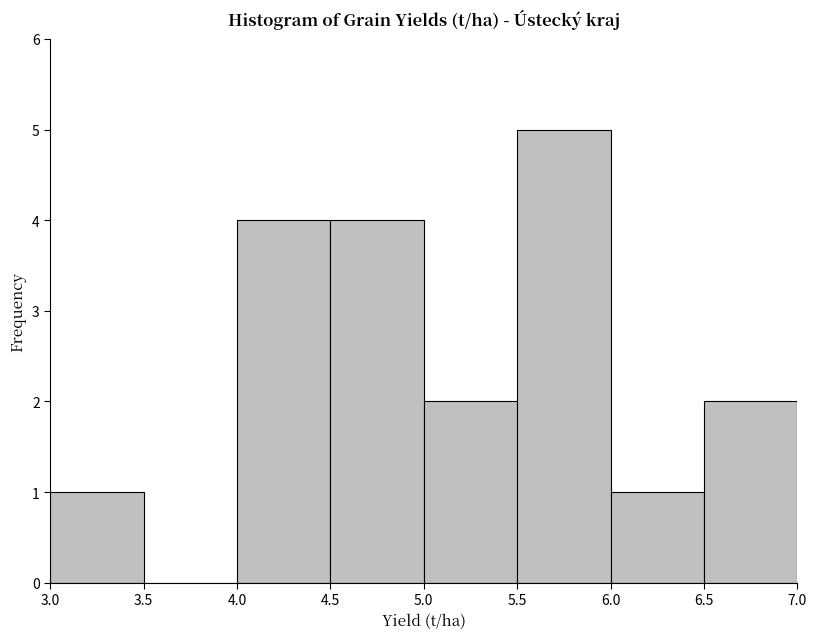

Reading left to right, transcribe this chart: for each bar, give the range it covers on the x-axis and its height. The values are not printed on the chart, so give them approximately, as read against the axis.

3.0 to 3.5: 1
3.5 to 4.0: 0
4.0 to 4.5: 4
4.5 to 5.0: 4
5.0 to 5.5: 2
5.5 to 6.0: 5
6.0 to 6.5: 1
6.5 to 7.0: 2